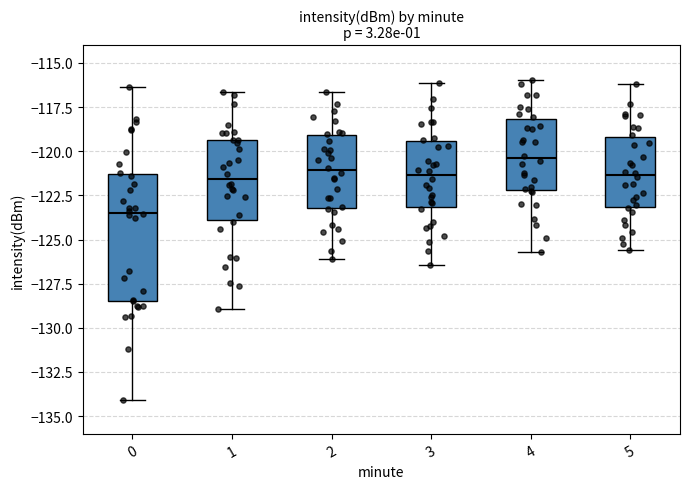

Reading left to right, transcribe this box plot: for each box, give where its median line is, the range the box spans, and where its two whiskers end, as read against the y-axis. The values are not printed on the chart, so give them approximately, as read against the axis.

0: median -123.5, box -128.5 to -121.5, whiskers -134.0 to -116.5
1: median -121.5, box -124.0 to -119.5, whiskers -129.0 to -116.5
2: median -121.0, box -123.0 to -119.0, whiskers -126.0 to -116.5
3: median -121.5, box -123.0 to -119.5, whiskers -126.5 to -116.0
4: median -120.5, box -122.0 to -118.0, whiskers -125.5 to -116.0
5: median -121.5, box -123.0 to -119.0, whiskers -125.5 to -116.0